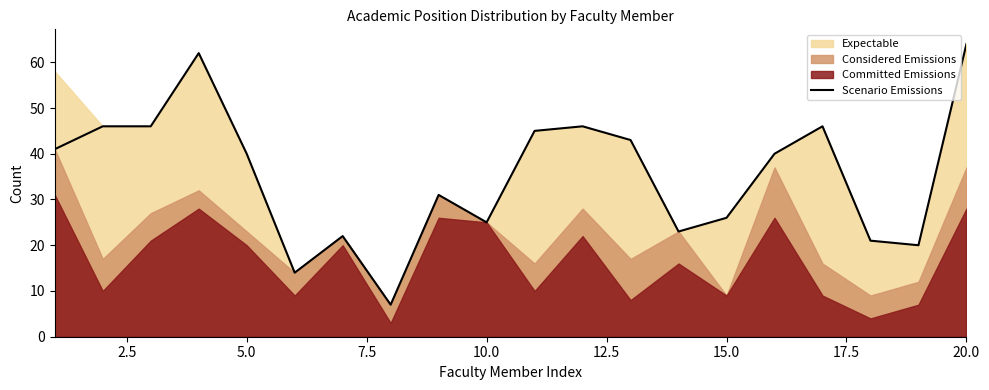

The Scenario Emissions series shows 26 at 15.0. True or false?

True